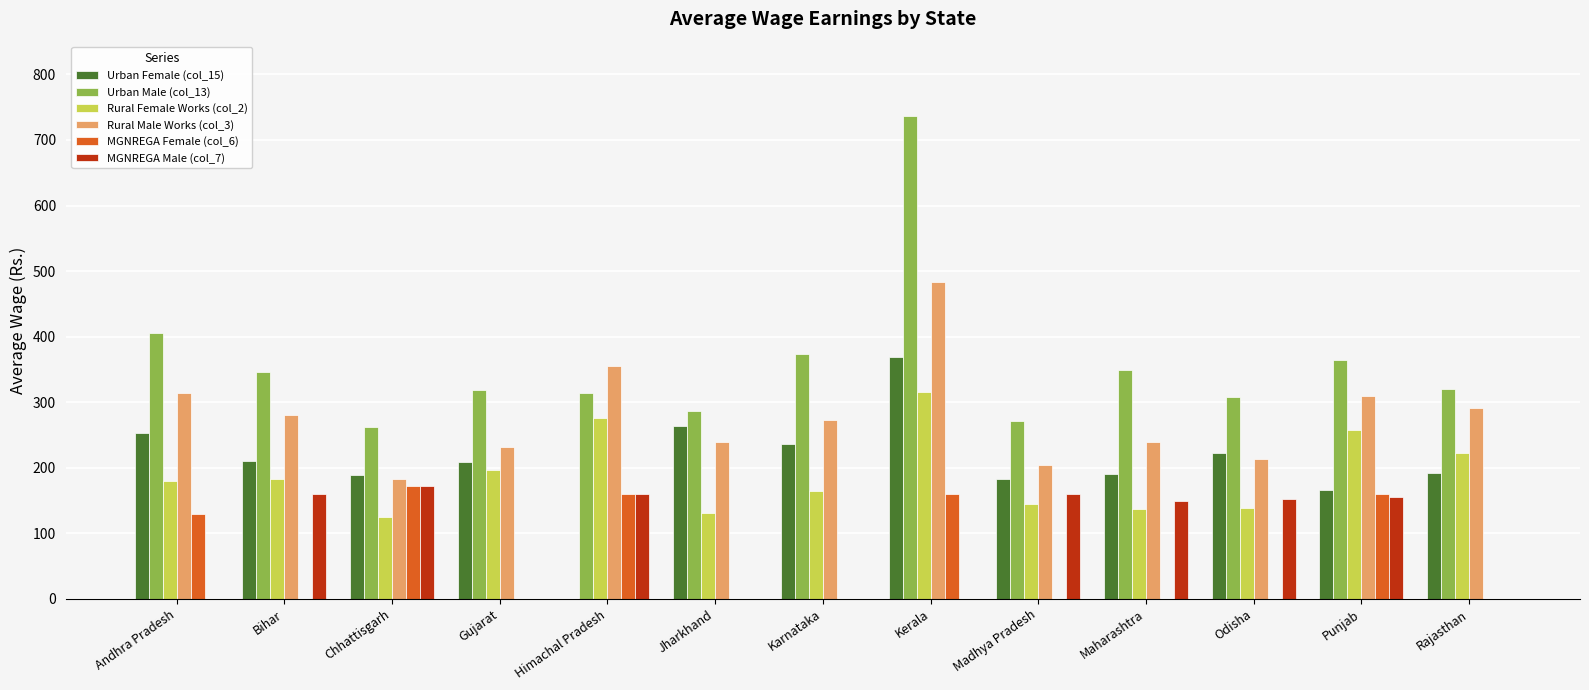

What is the average value of the Rural Male Works (col_3) series?

278.3